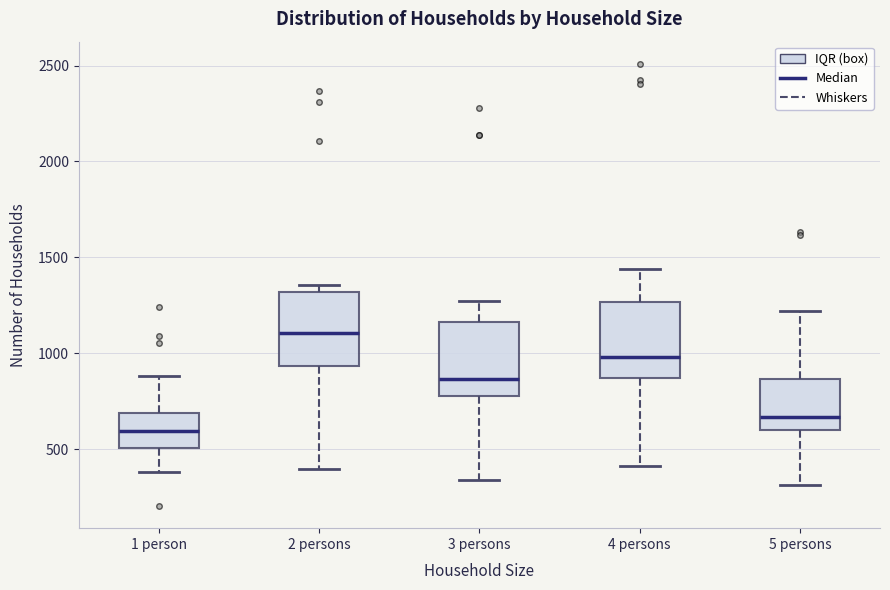

Reading left to right, read every box against the y-axis: the position of its median line, the range the box covers, and the ends of its whiskers. The values are not printed on the chart, so give them approximately, as read against the axis.

1 person: median 600, box 500 to 700, whiskers 400 to 900
2 persons: median 1100, box 950 to 1300, whiskers 400 to 1350
3 persons: median 850, box 800 to 1150, whiskers 350 to 1250
4 persons: median 1000, box 850 to 1250, whiskers 400 to 1450
5 persons: median 650, box 600 to 850, whiskers 300 to 1200